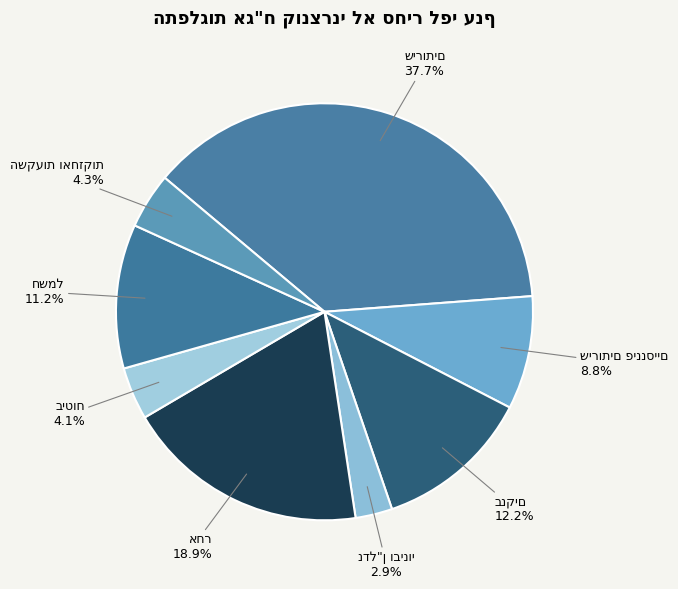

How many segments does this pie chart have?

8